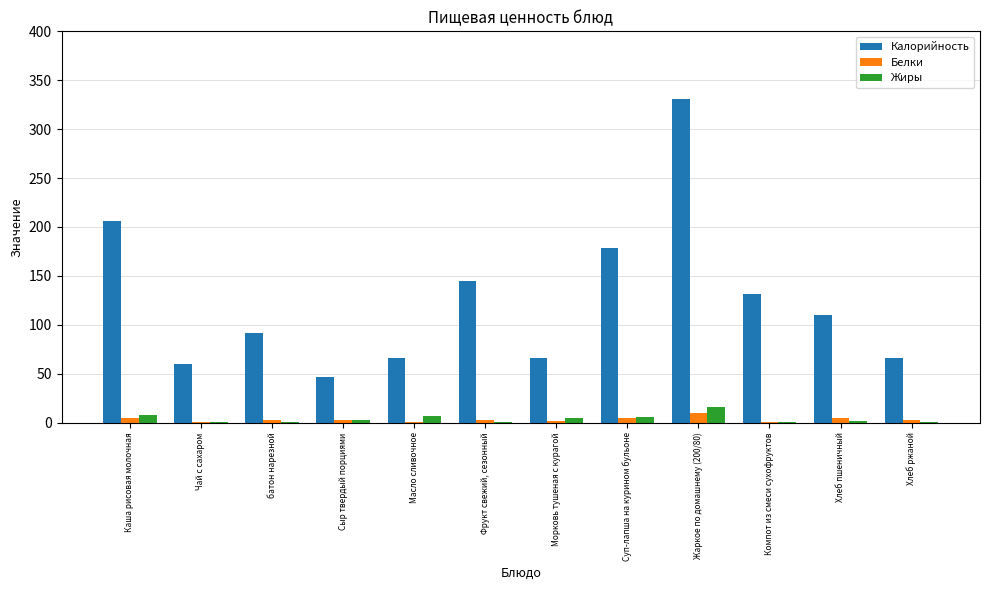

At which category is the sum across all series the highest?

Жаркое по домашнему (200/80)